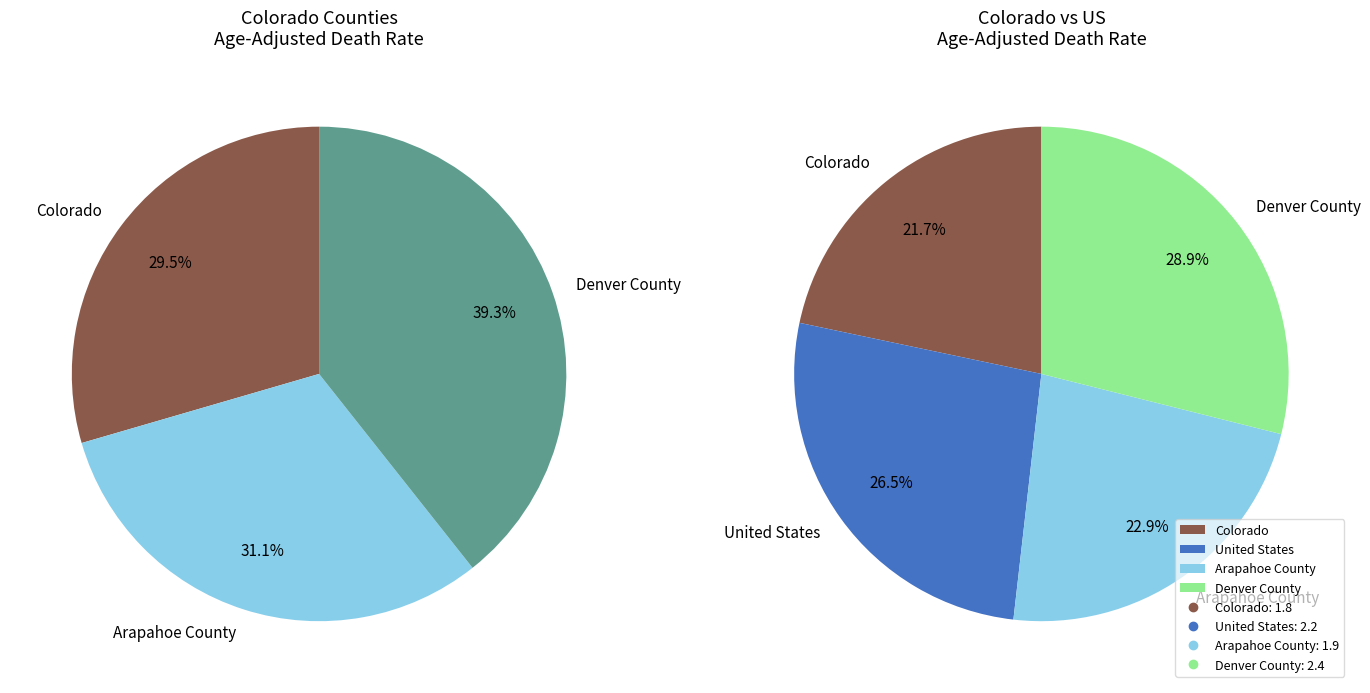

The Colorado slice represents 22% of the pie. True or false?

True